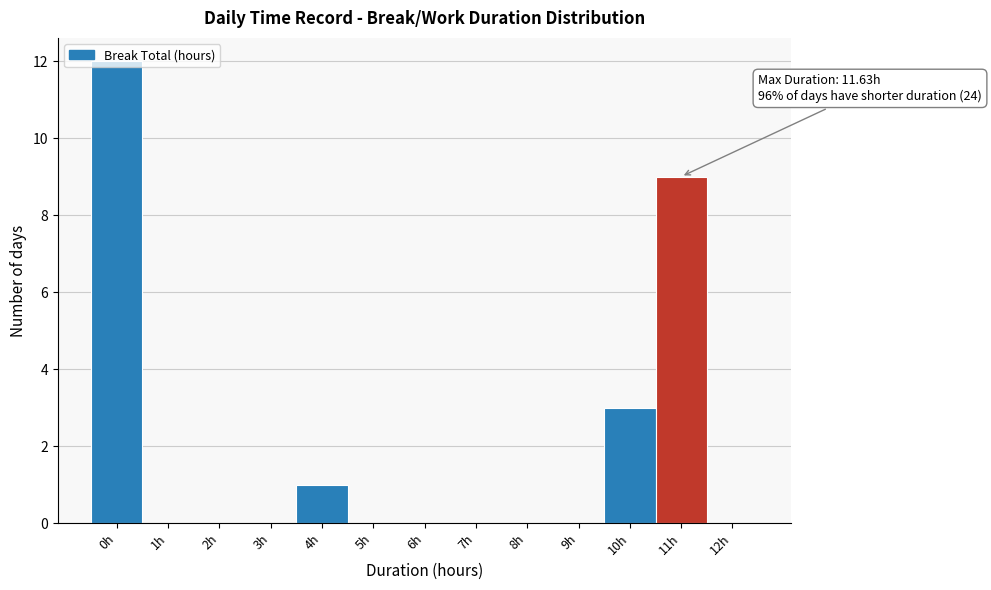

True or false: the data shows 1 at 4h.

True